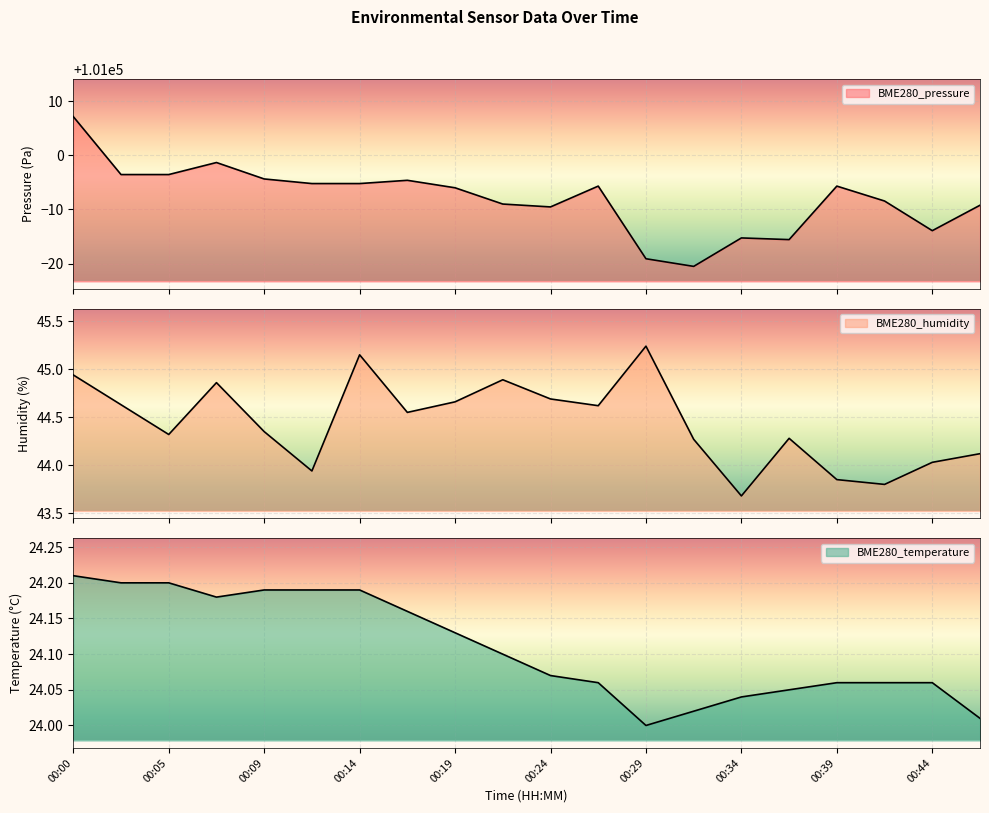

True or false: BME280_pressure and BME280_humidity cross at least once.

False